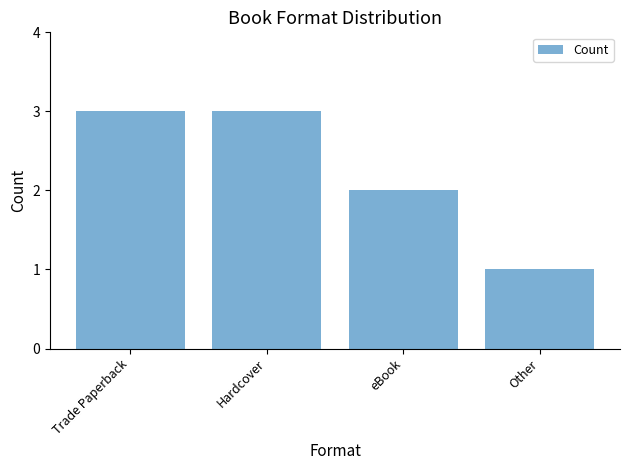

How many distinct data groups are displayed?

1